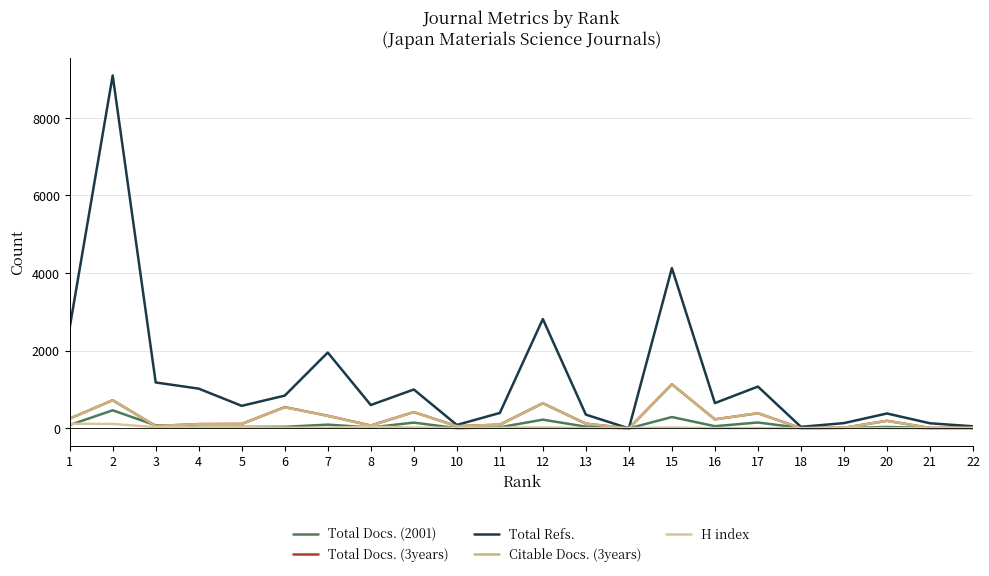

Count the number of data series in this chart.

5